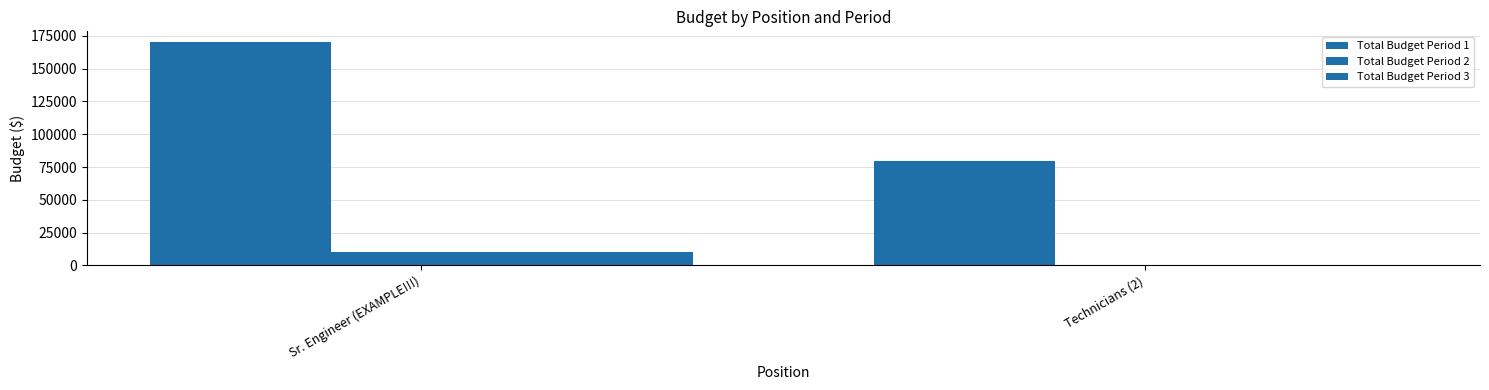

What is the average value of the Total Budget Period 3 series?

5000